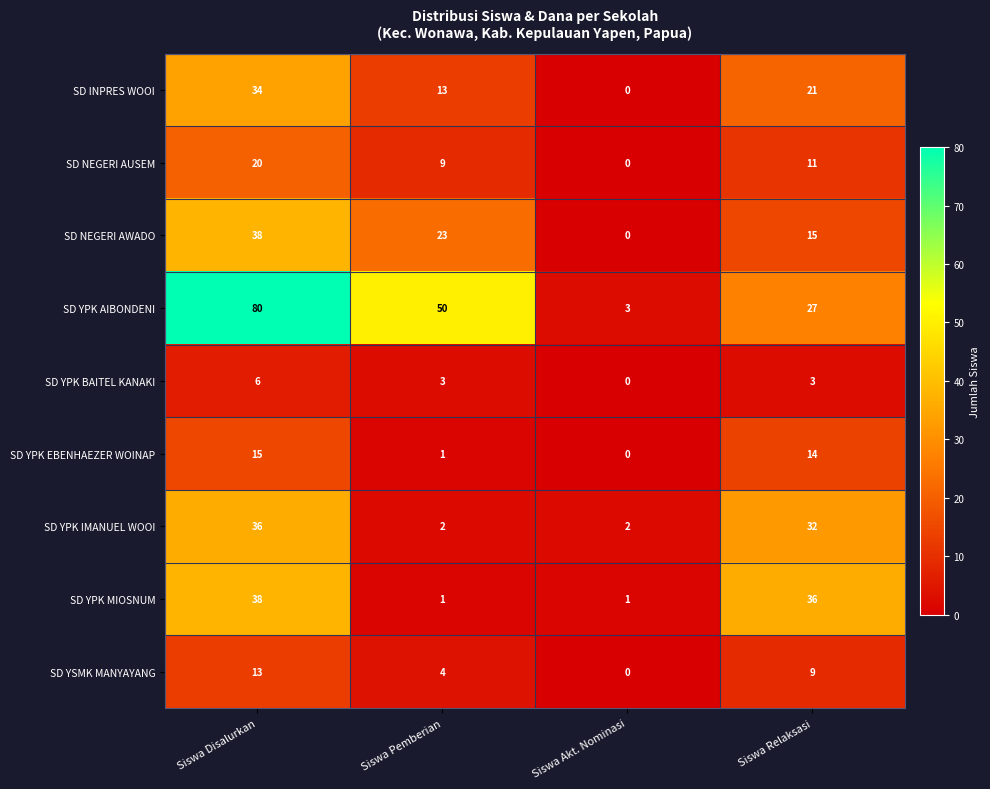

What is the maximum value shown in the chart?

80